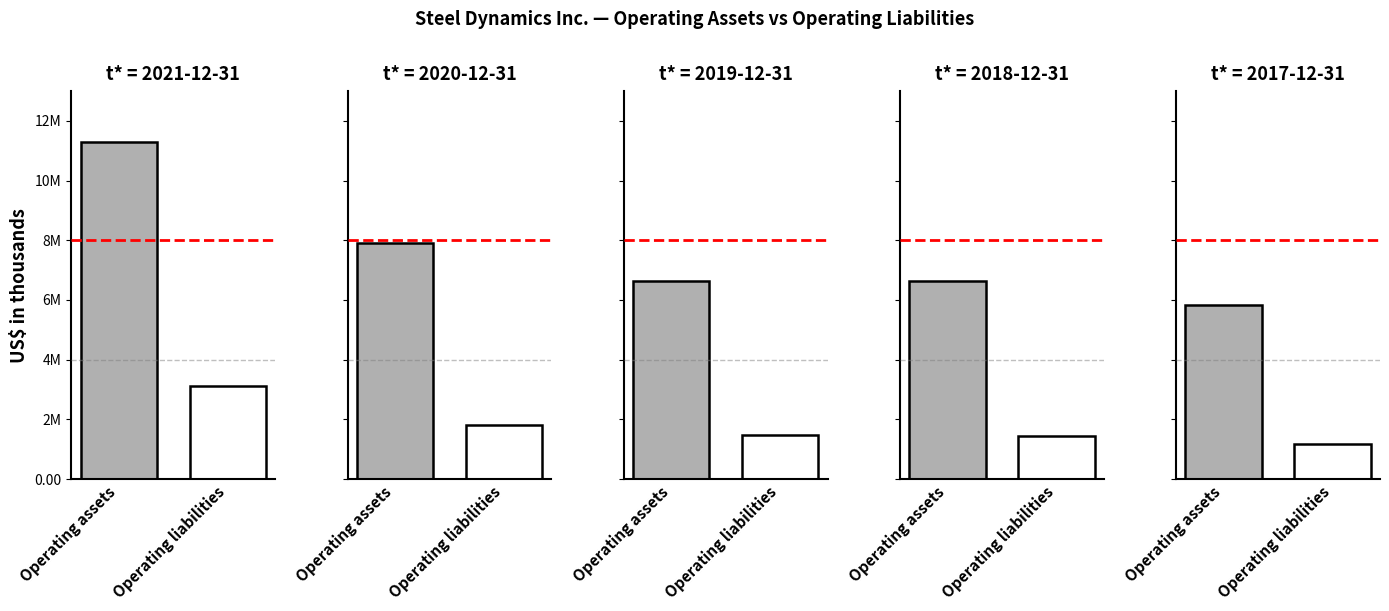

What is the sum of the Operating assets values at 2020-12-31 and 2017-12-31?

13724027